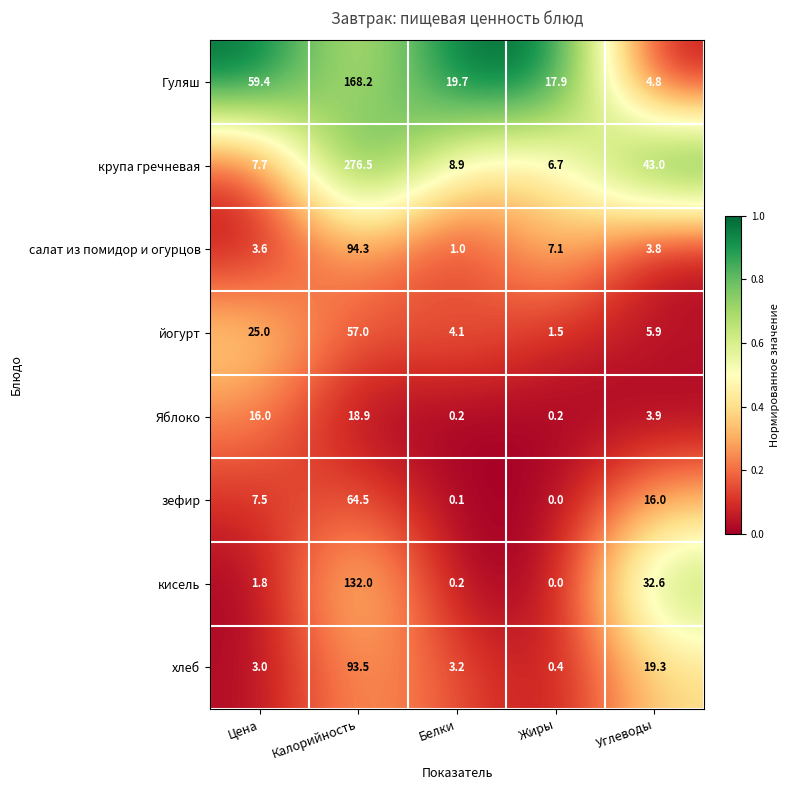

The йогурт series shows 2.0 at Жиры. True or false?

False